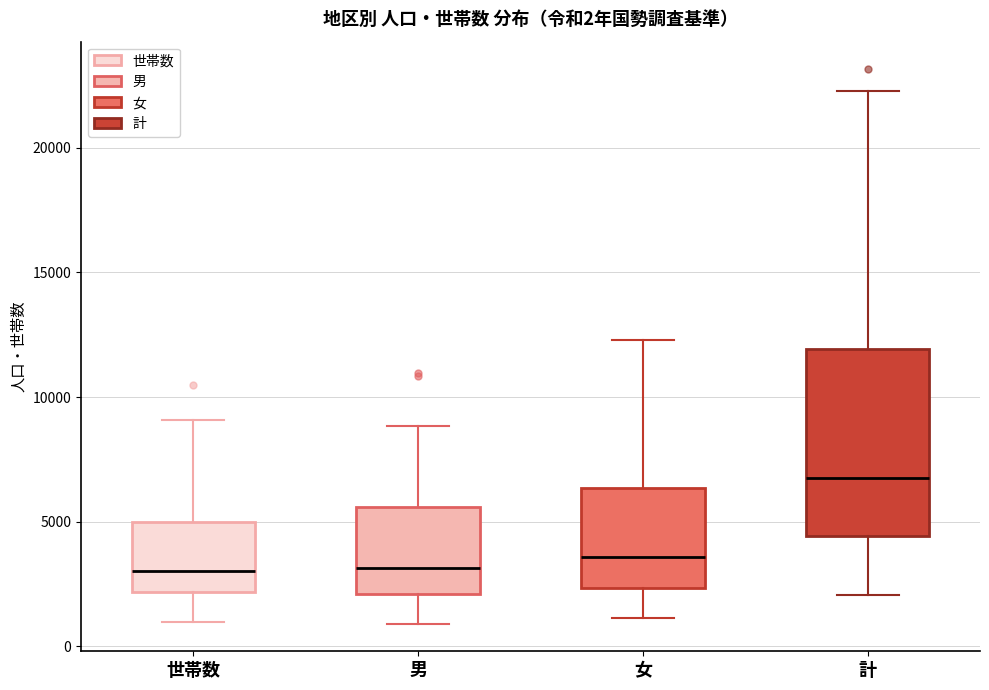

Comparing the boxes themselves (not the whiskers), which one is the tallest?

計